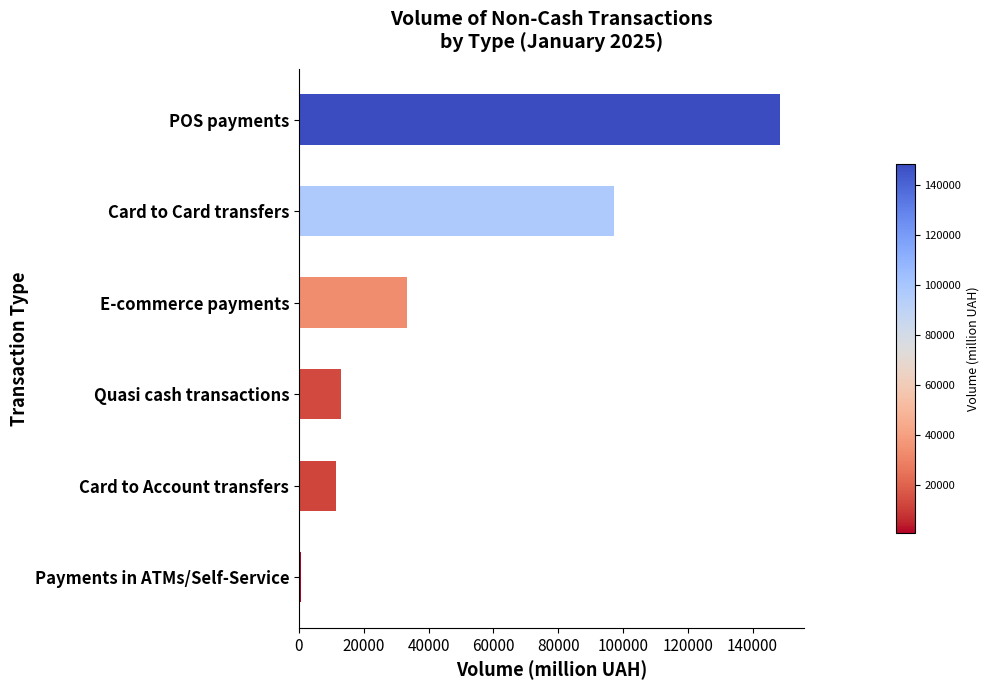

At which label is the value closest to 74483?

Card to Card transfers